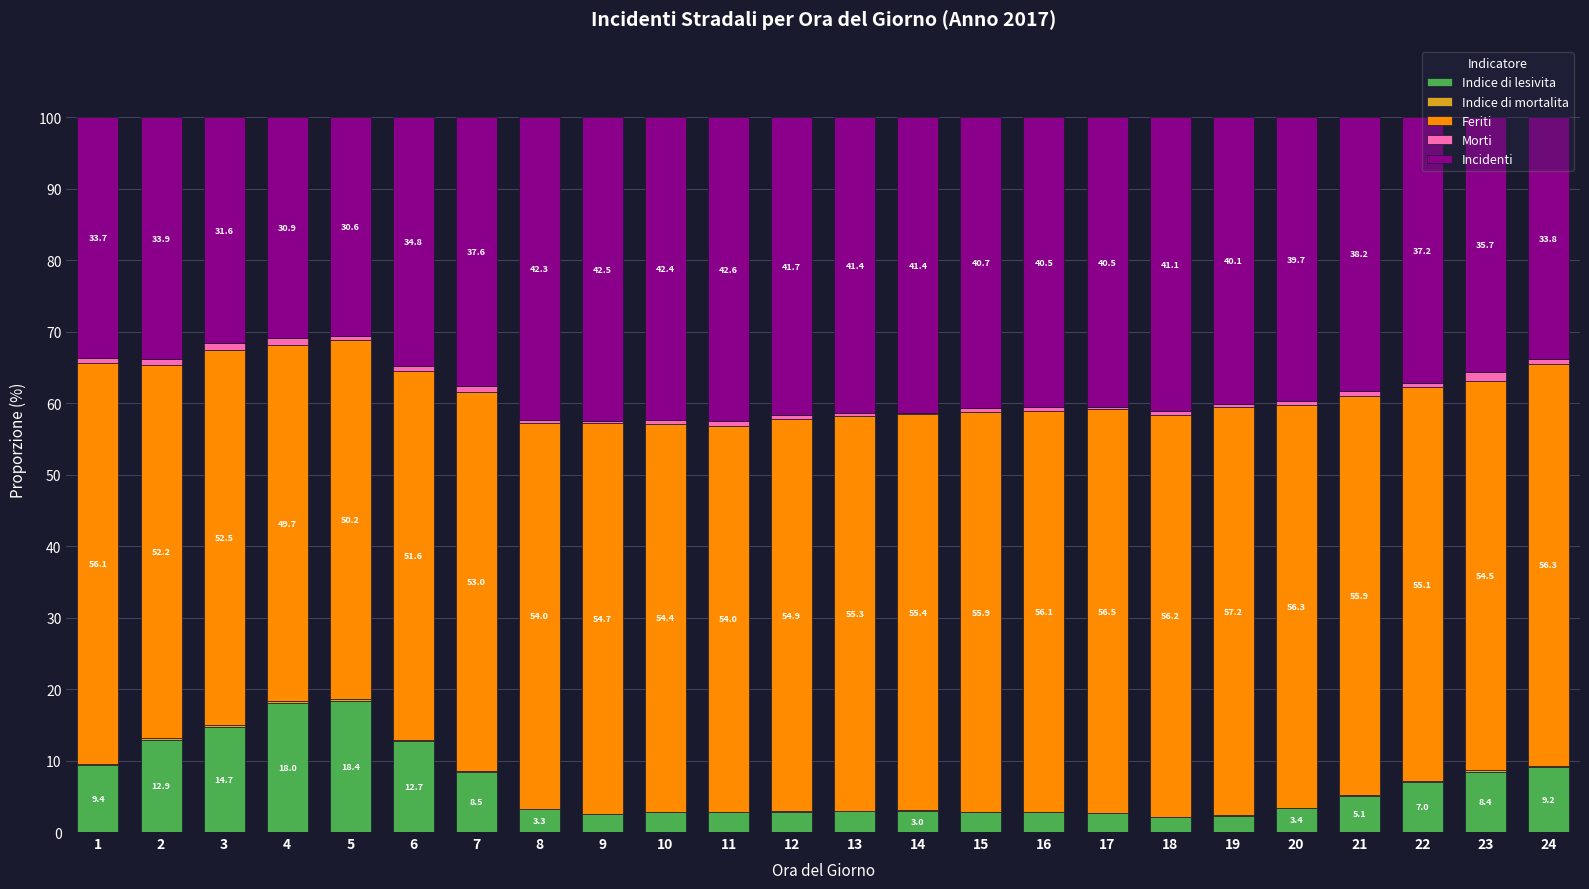

The value of Indice di lesivita at 1 is 9.4. True or false?

True